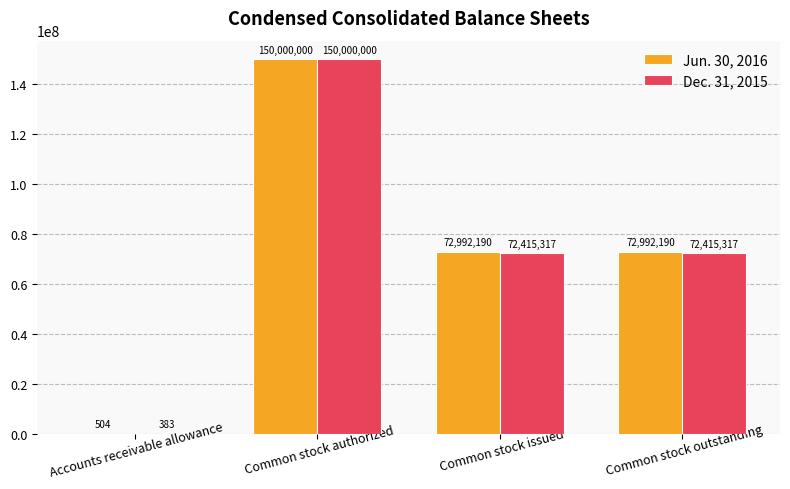

At which category is the sum across all series the highest?

Common stock authorized